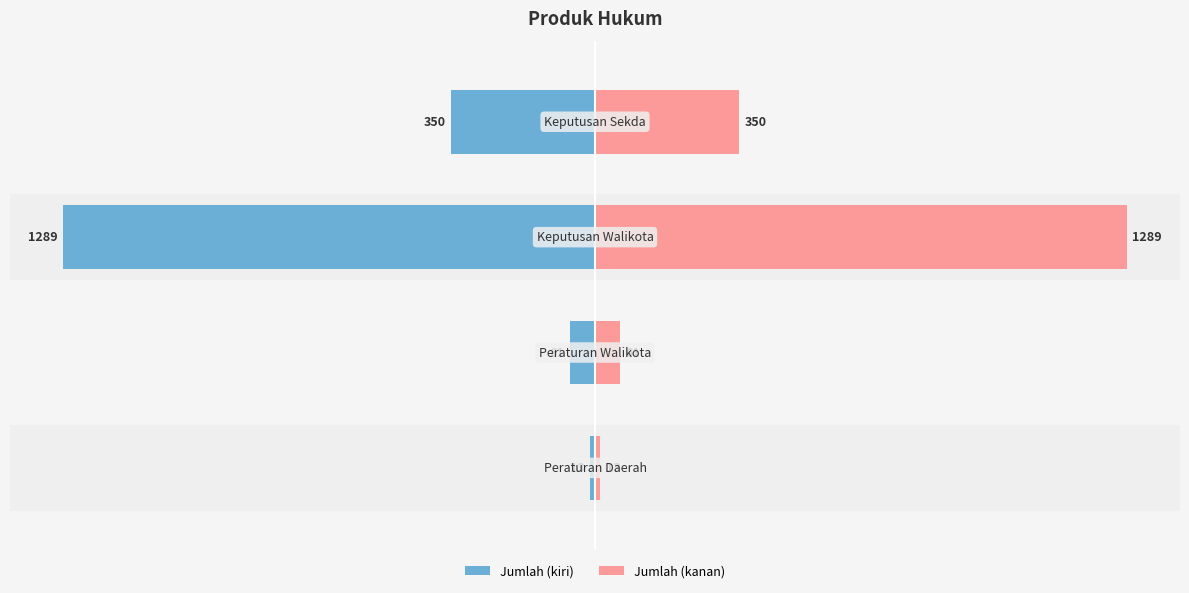

What is the maximum value for Jumlah?

1289